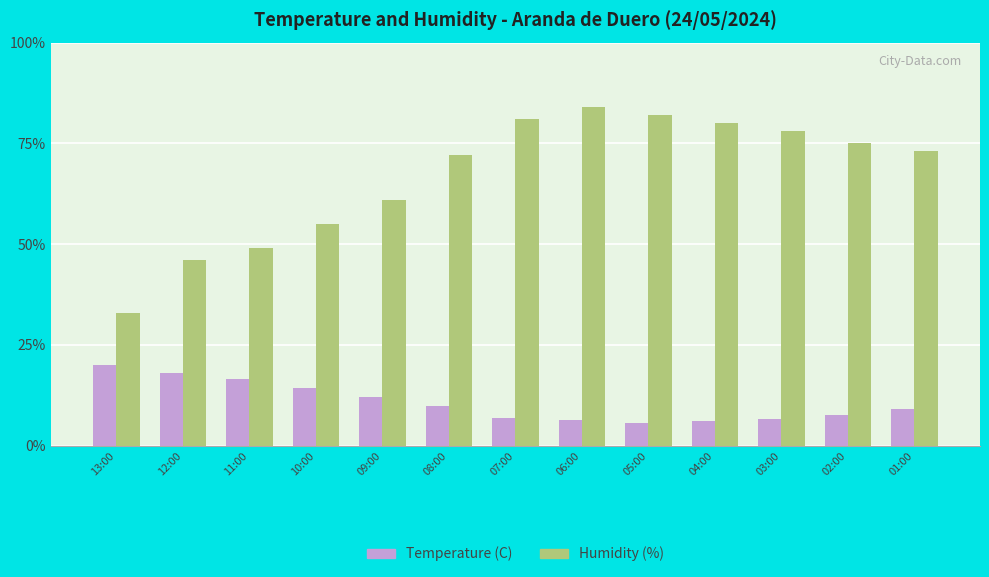

What position from the left is 01:00?

13